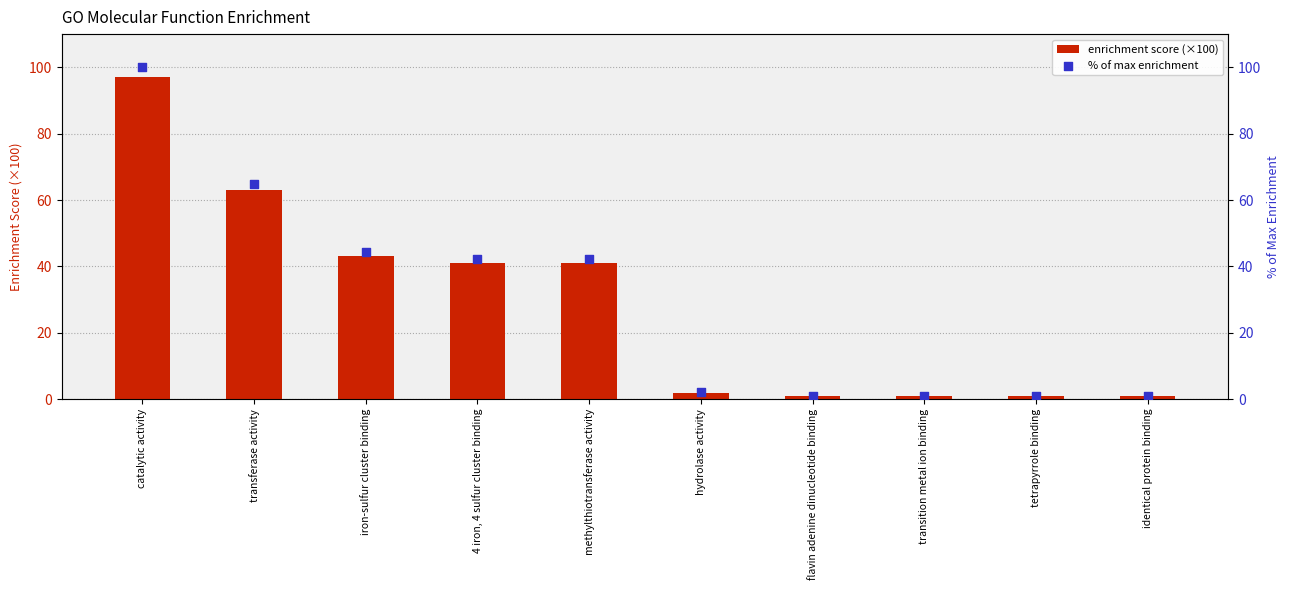

What are all the series names shown in the legend?

enrichment score (×100), % of max enrichment